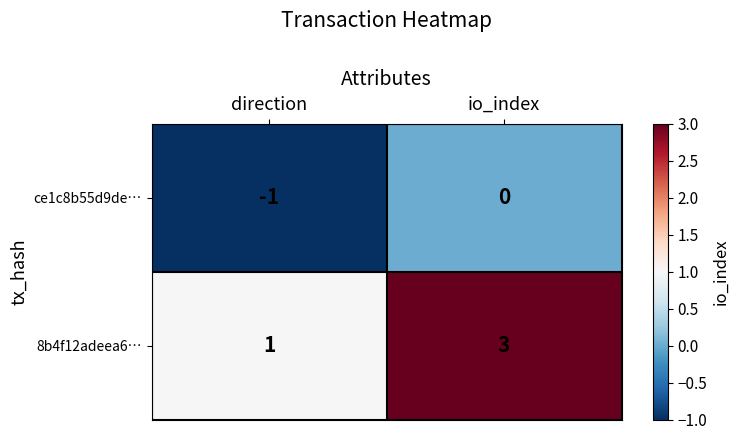

List the series in order of their peak value, highest first.

8b4f12adeea6…, ce1c8b55d9de…